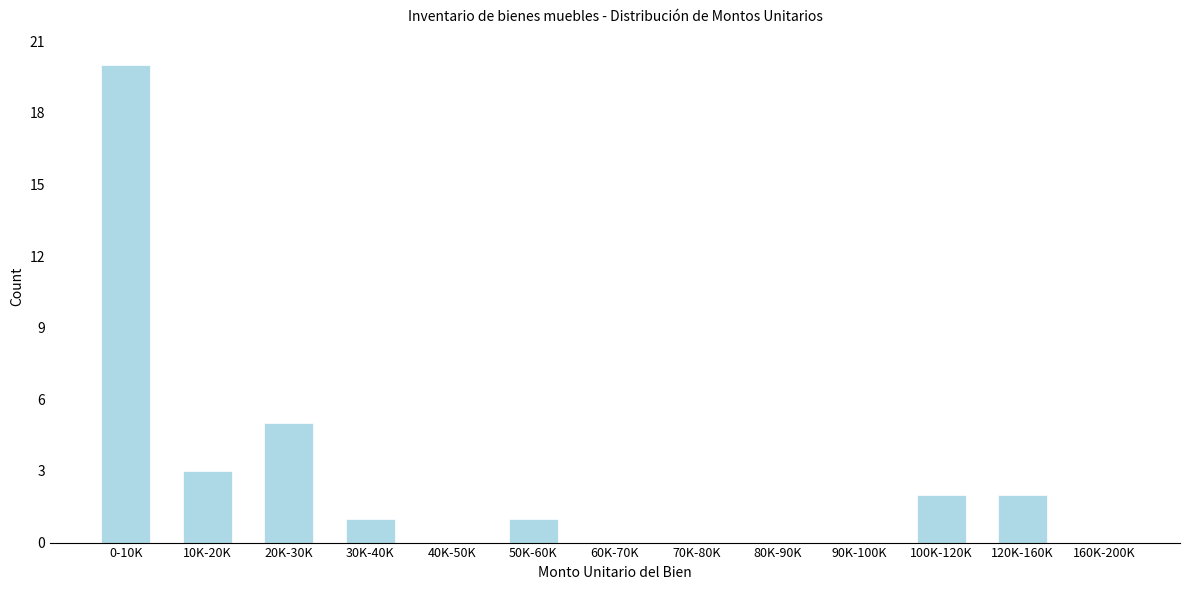

Reading left to right, transcribe all the data shown in this chart.

0-10K=20	10K-20K=3	20K-30K=5	30K-40K=1	40K-50K=0	50K-60K=1	60K-70K=0	70K-80K=0	80K-90K=0	90K-100K=0	100K-120K=2	120K-160K=2	160K-200K=0